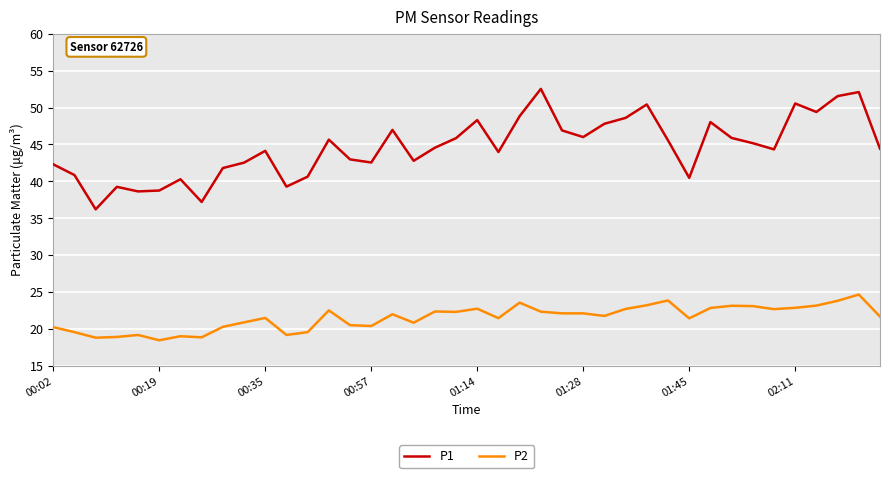

What is the maximum value shown in the chart?

52.5